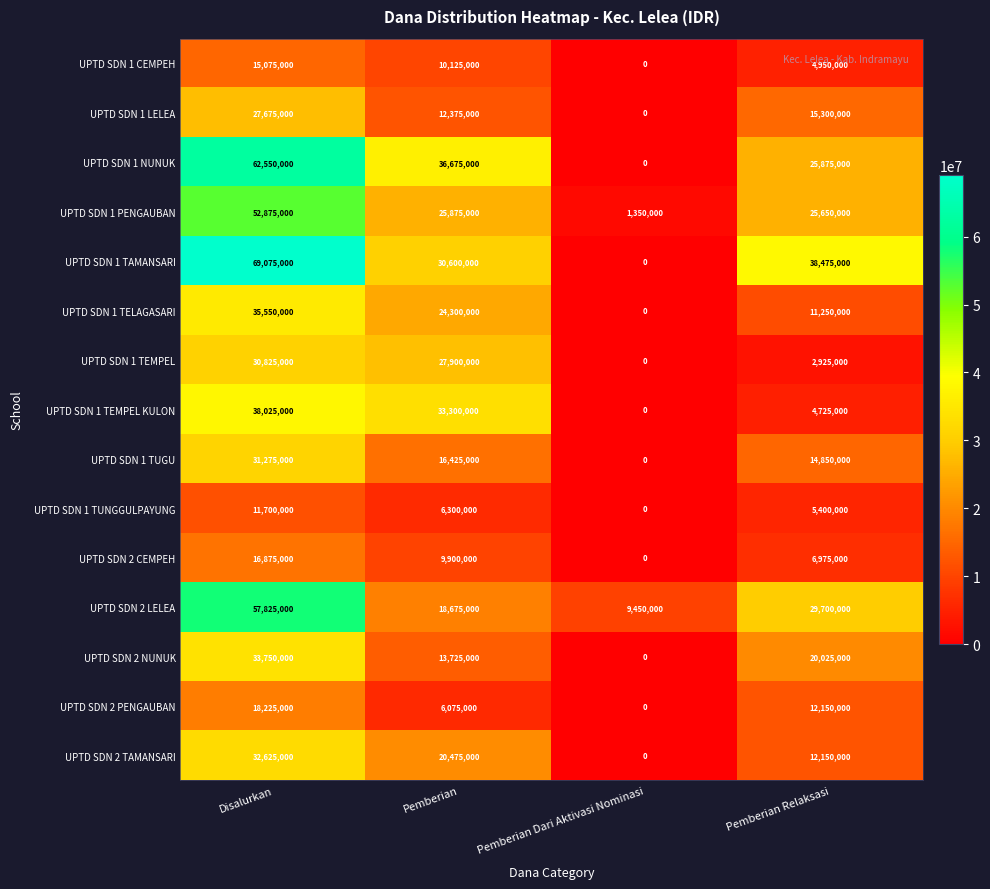

At which label does UPTD SDN 1 NUNUK reach its minimum?

Pemberian Dari Aktivasi Nominasi